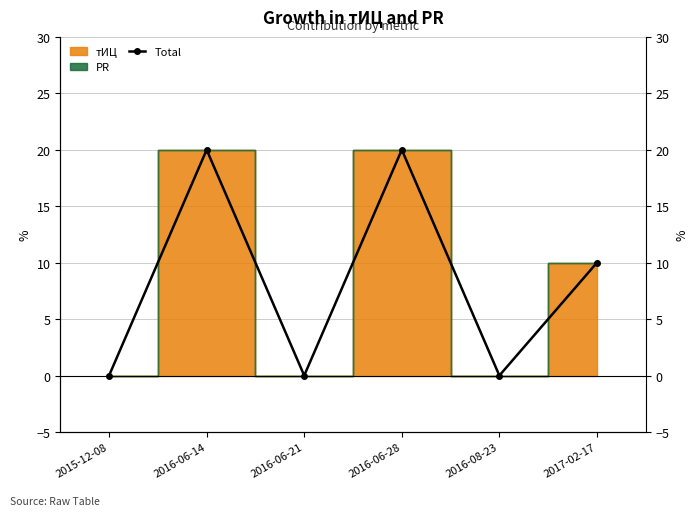

Reading right to left, transcribe all the data shown in this chart.

10	0	20	0	20	0